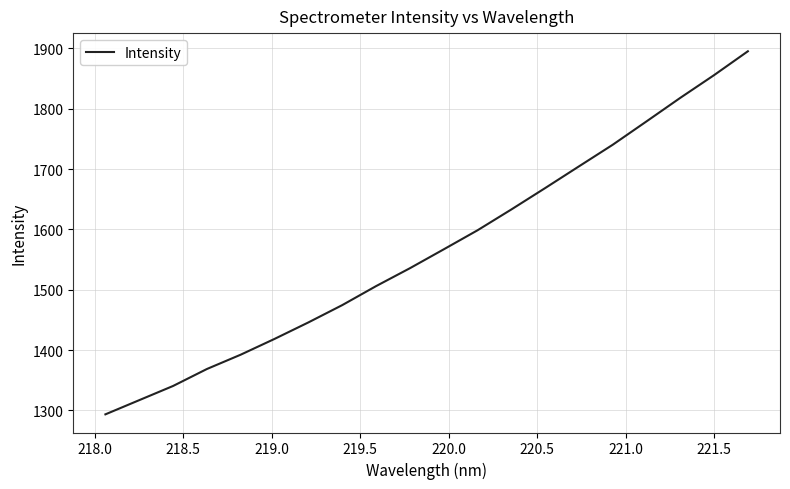

What is the greatest value displayed?

1895.2